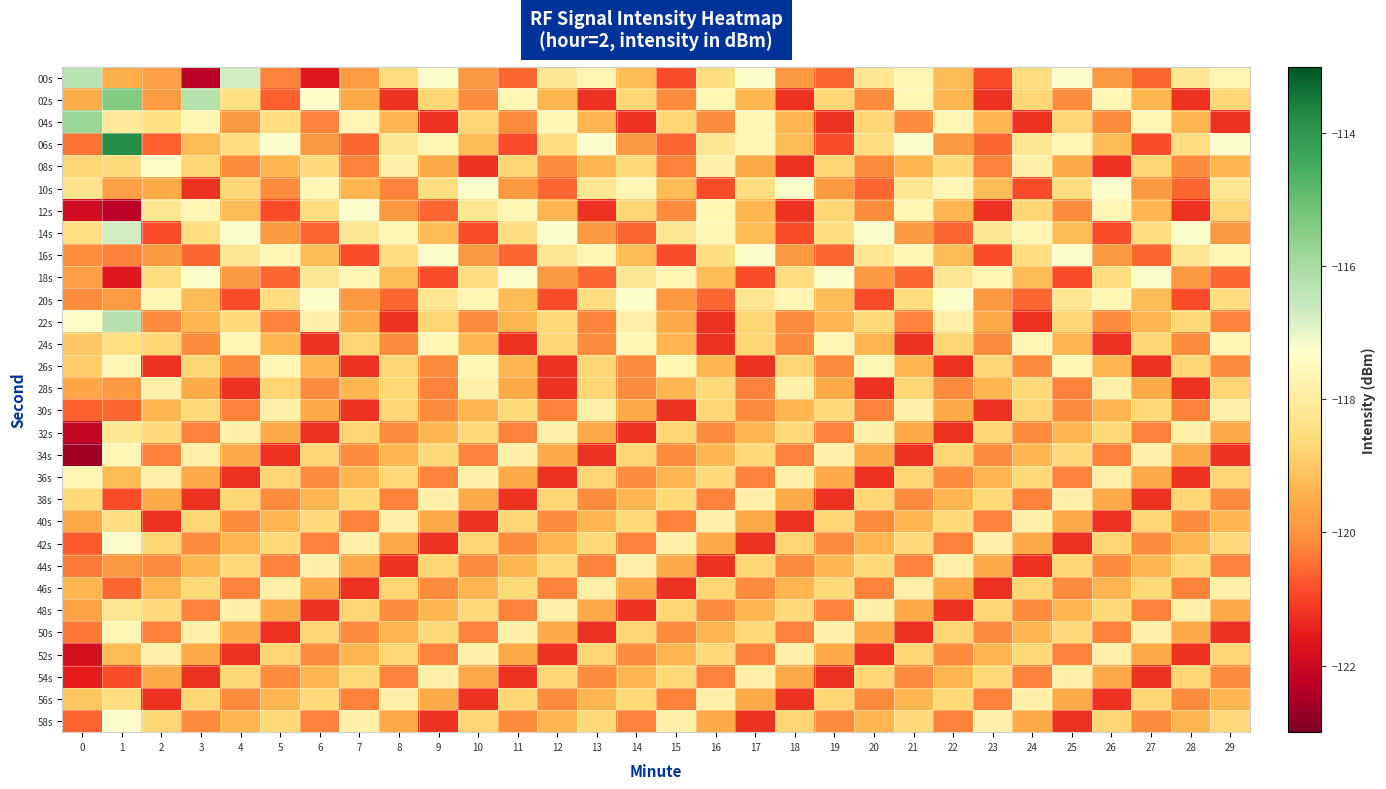

How many distinct data groups are displayed?

30